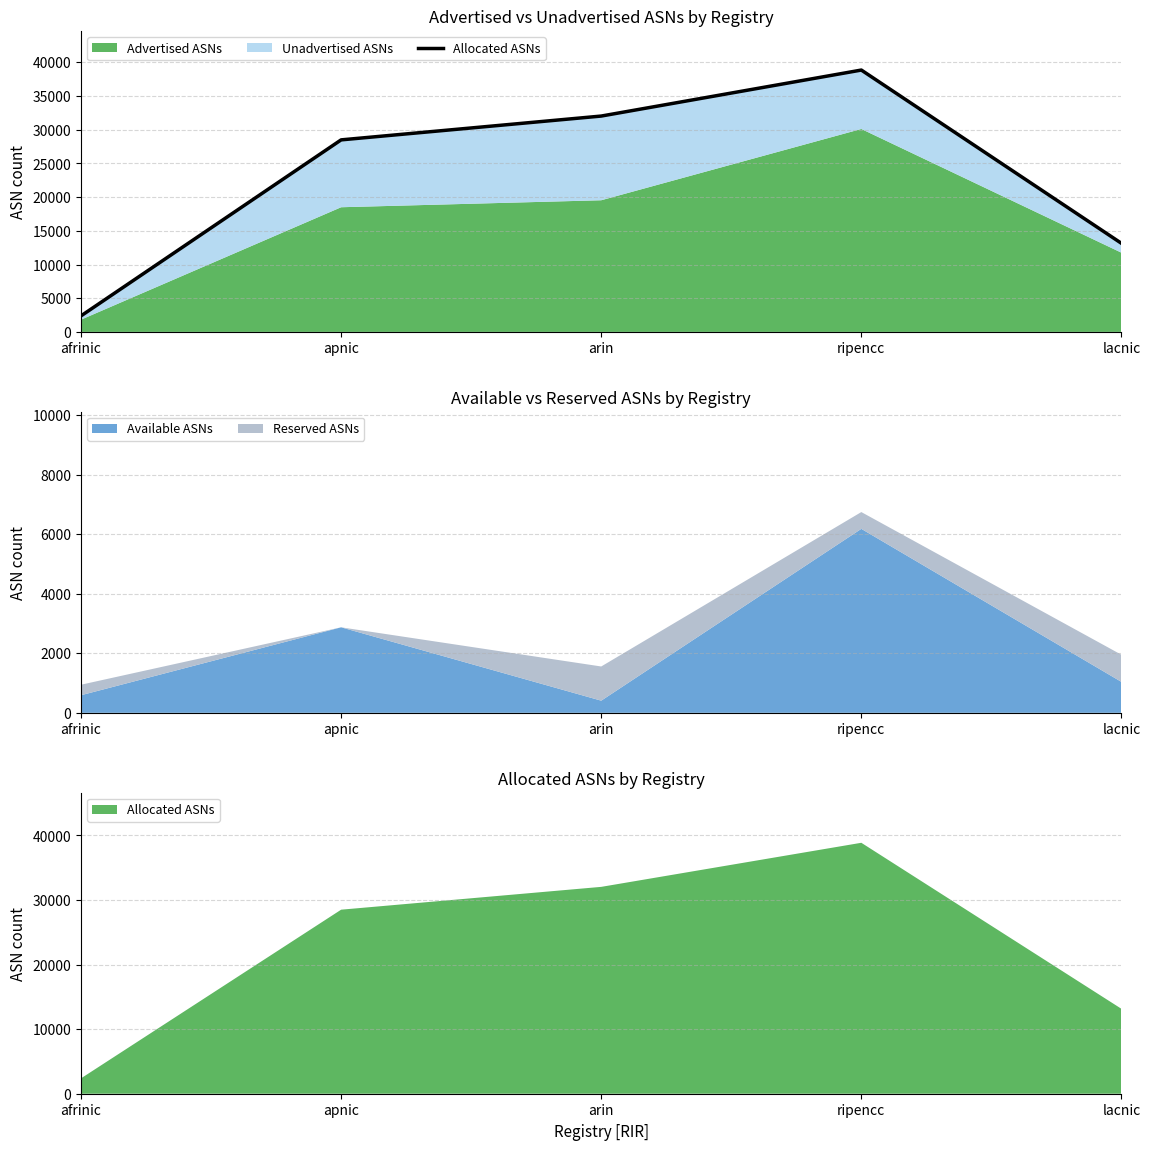

True or false: there are more than 1 points higher than both neighbors.

False